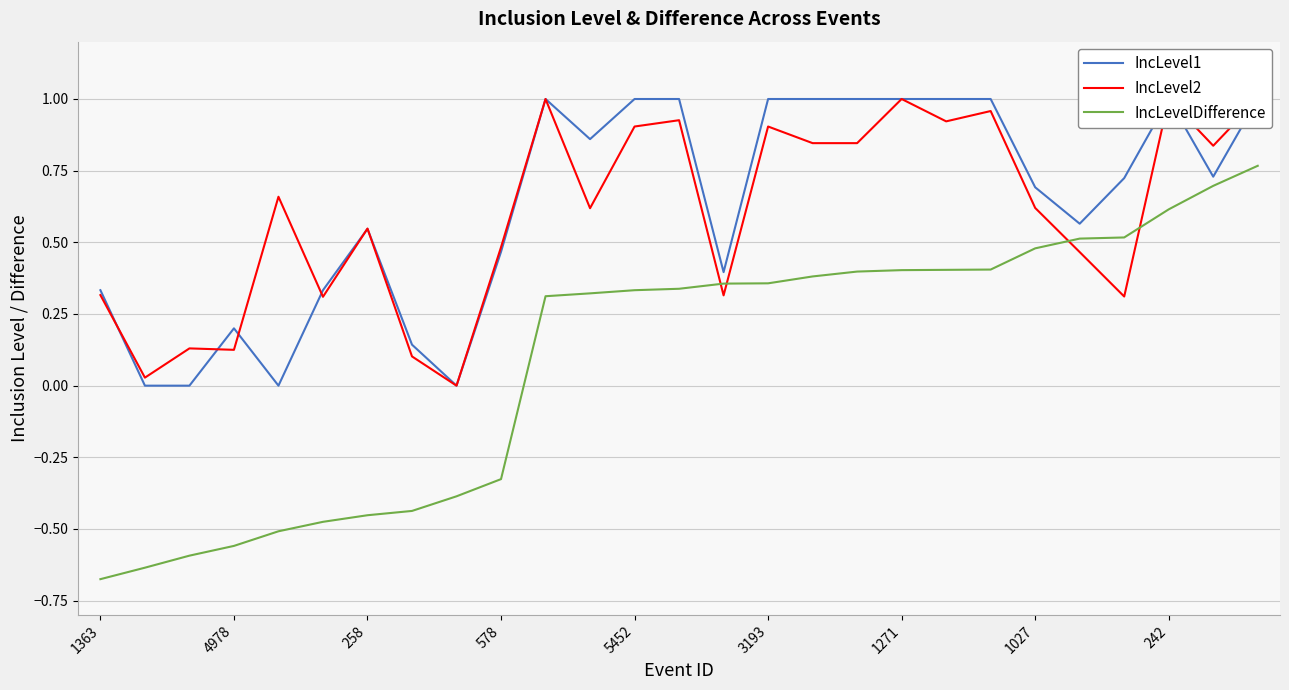

At how many categories does at least one series exceed 0?

26